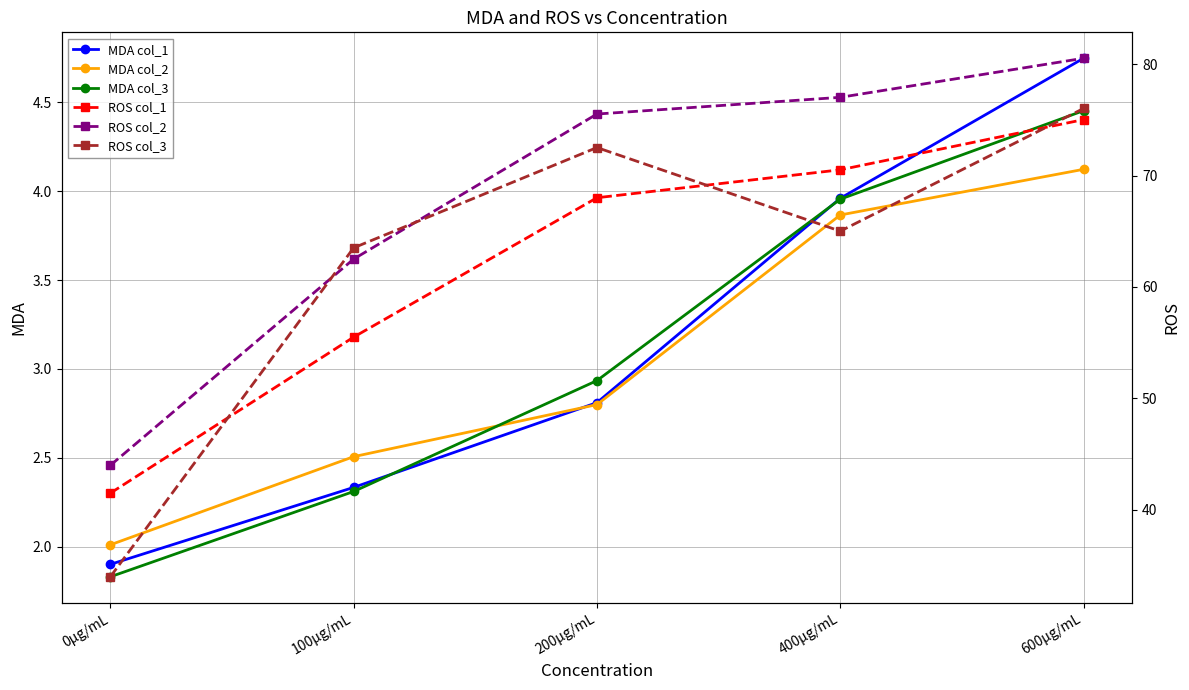

What is the difference between the highest and lowest values at 200µg/mL?

72.7